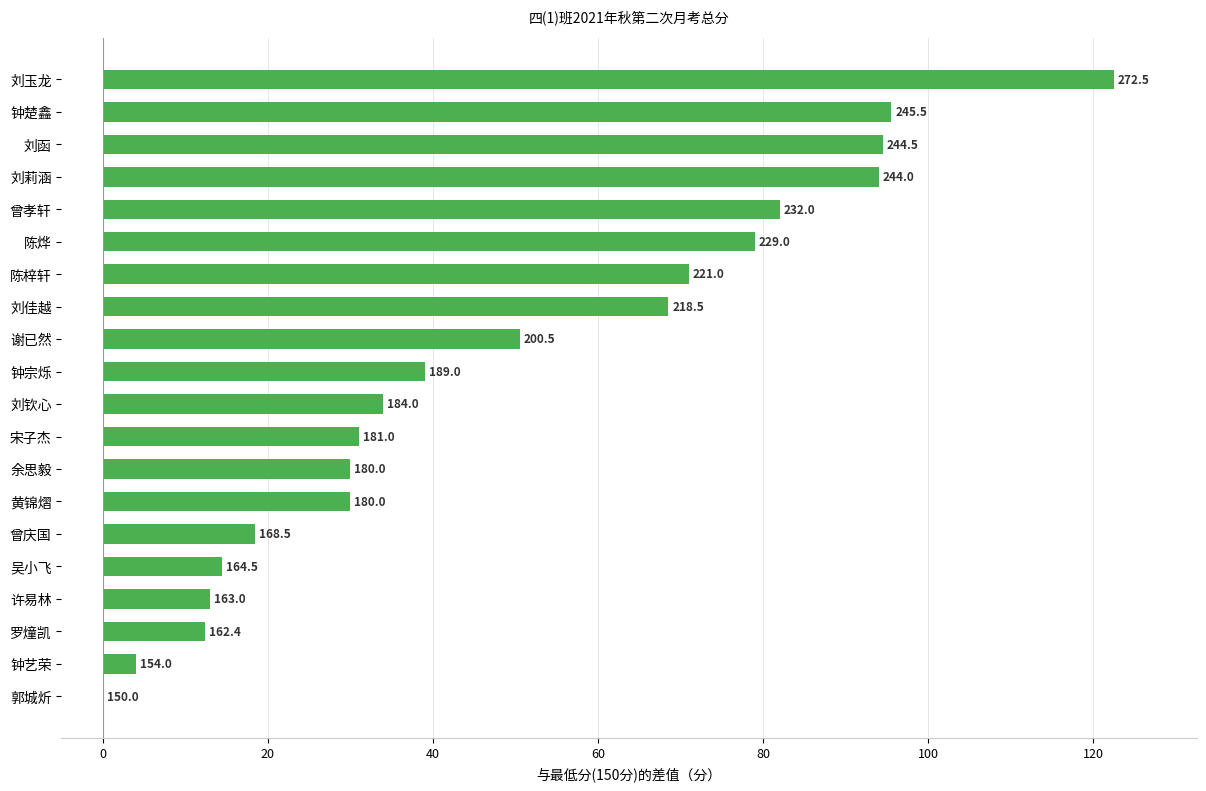

The value at 陈梓轩 is 79.7. True or false?

False